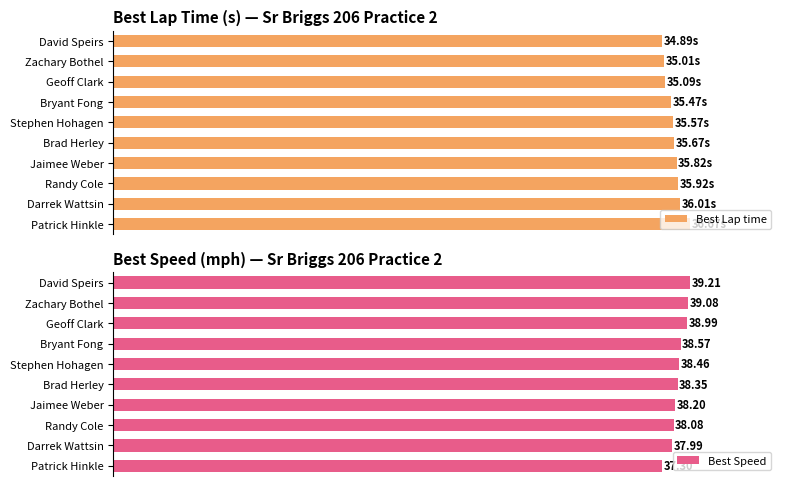

At which label does Best Speed reach its peak?

David Speirs